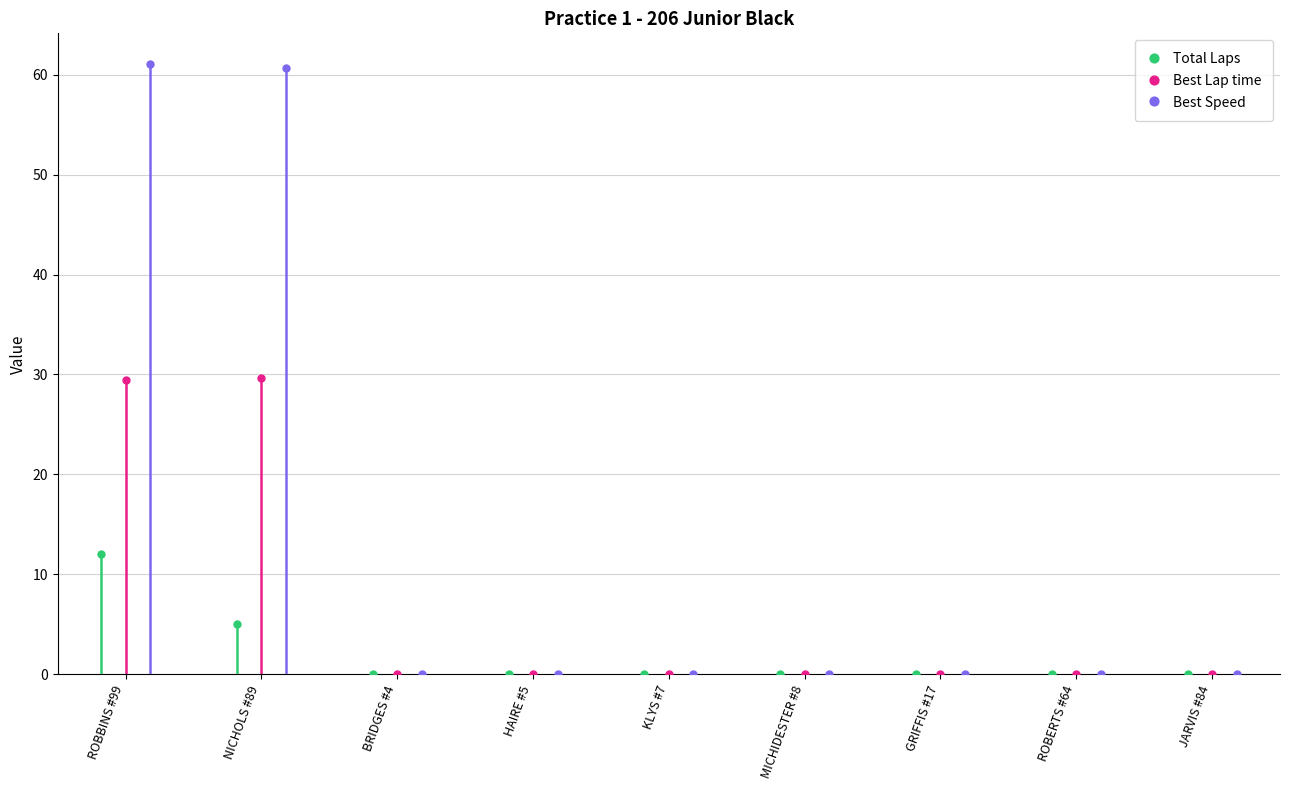

Which series contains the lowest Y value?

Total Laps